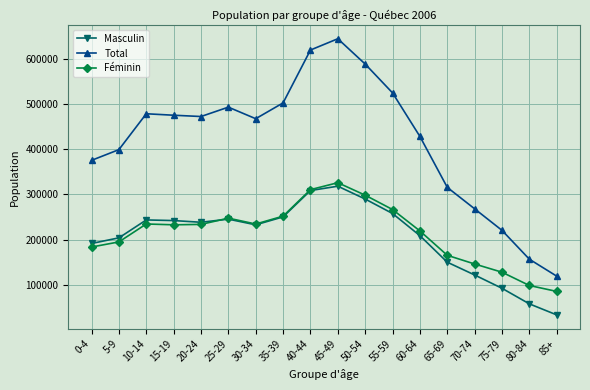

What is the total value across all series at 25-29?

985745